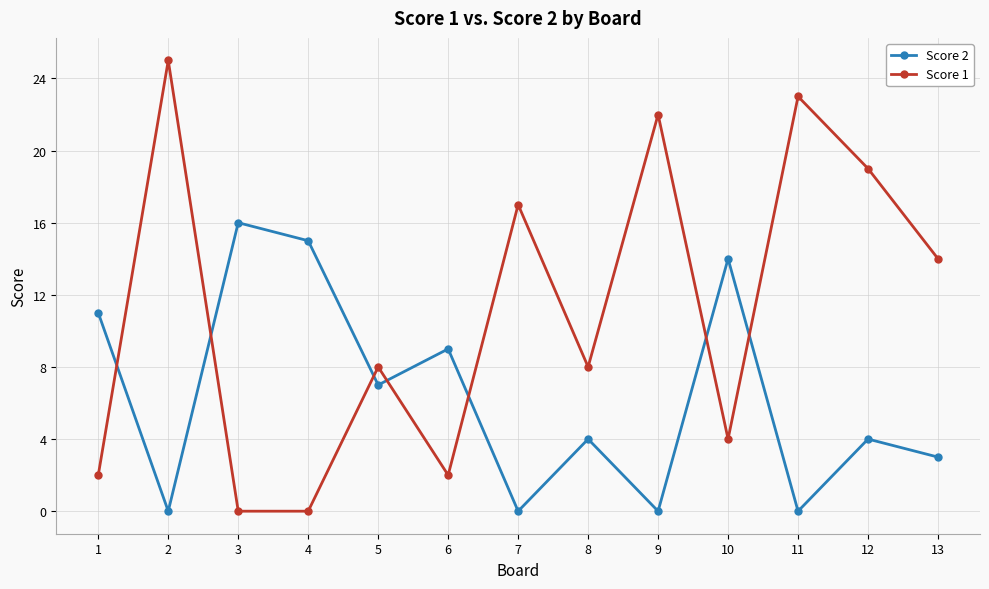

At which category is the sum across all series the highest?

2